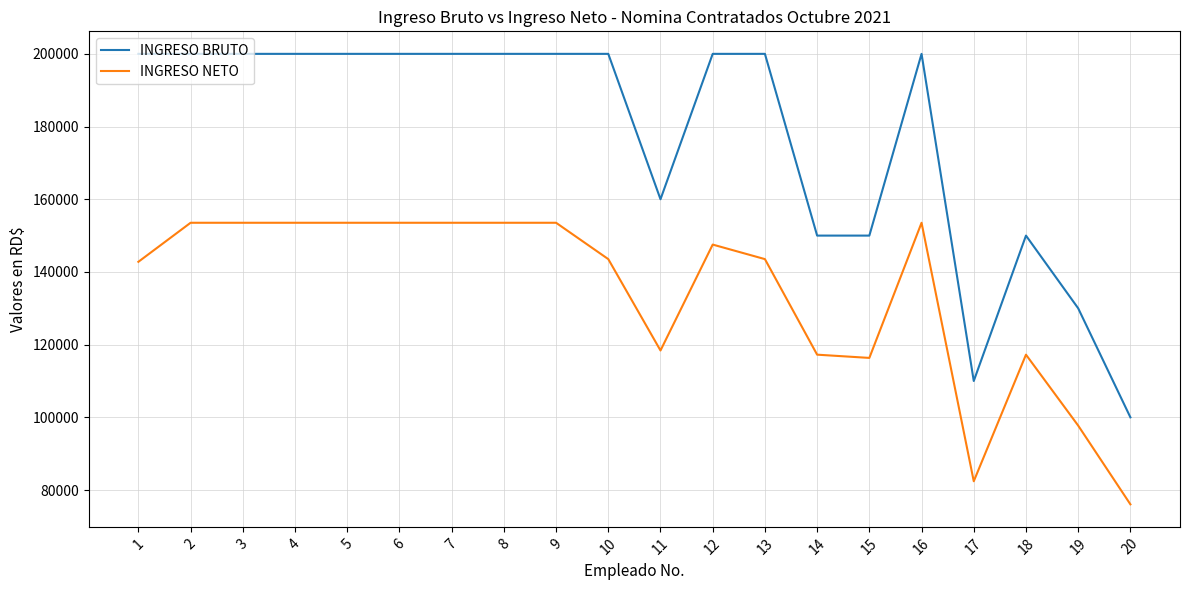

Does the chart display data point markers on the line(s)?

No